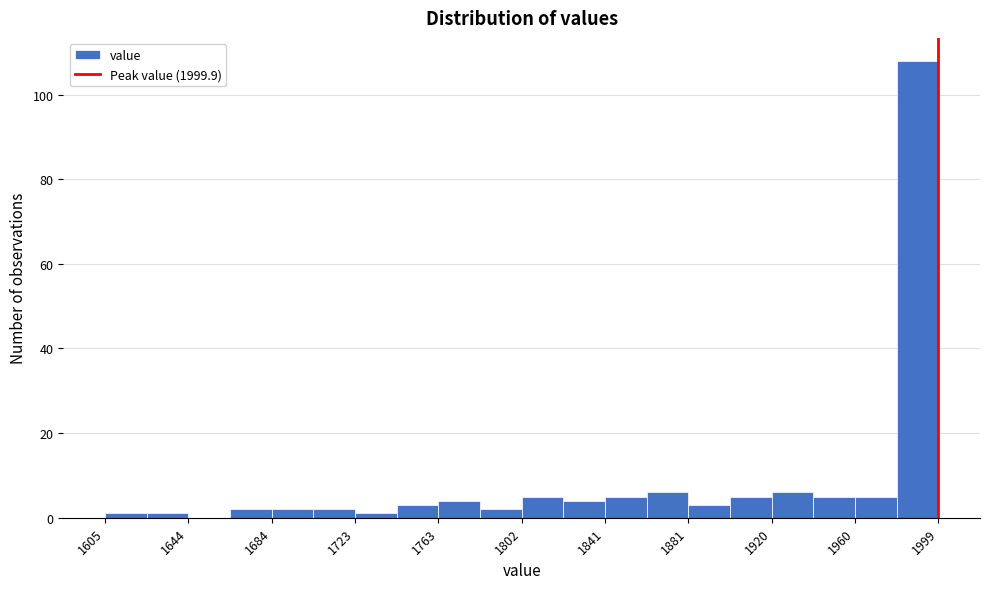

Around what value on the x-axis is the tallest bar? Give the approximate position of its centre, as read against the axis.

1990